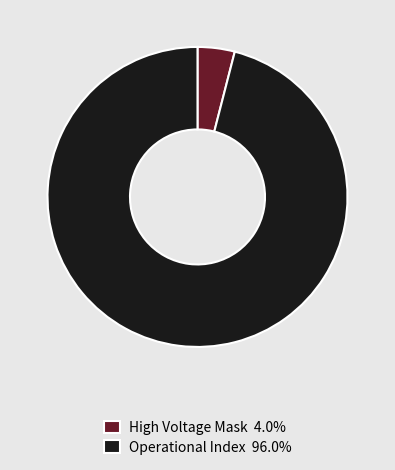

Is there a majority slice in this chart?

Yes